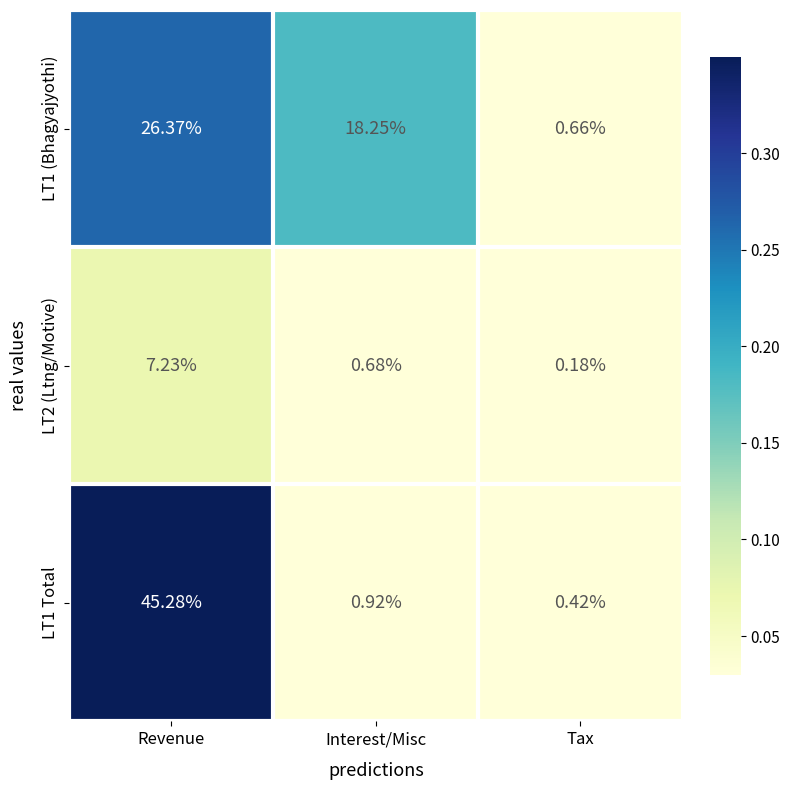

Which category has the lowest value in the LT2 (Ltng/Motive) series?

Tax